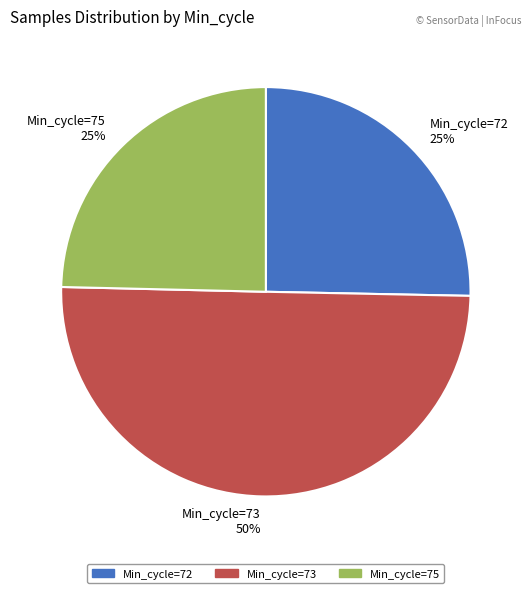

What is the largest slice in the pie chart?

Min_cycle=73 50%